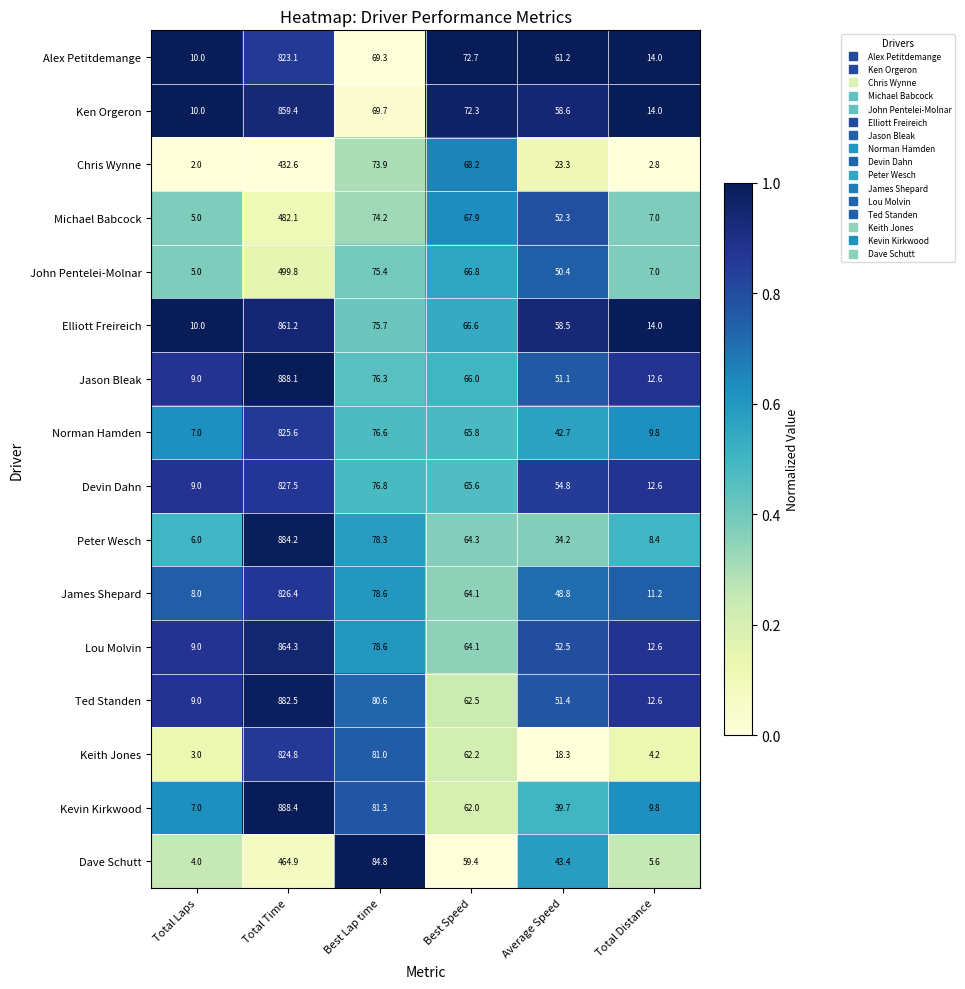

What is the sum of all John Pentelei-Molnar values?

704.4